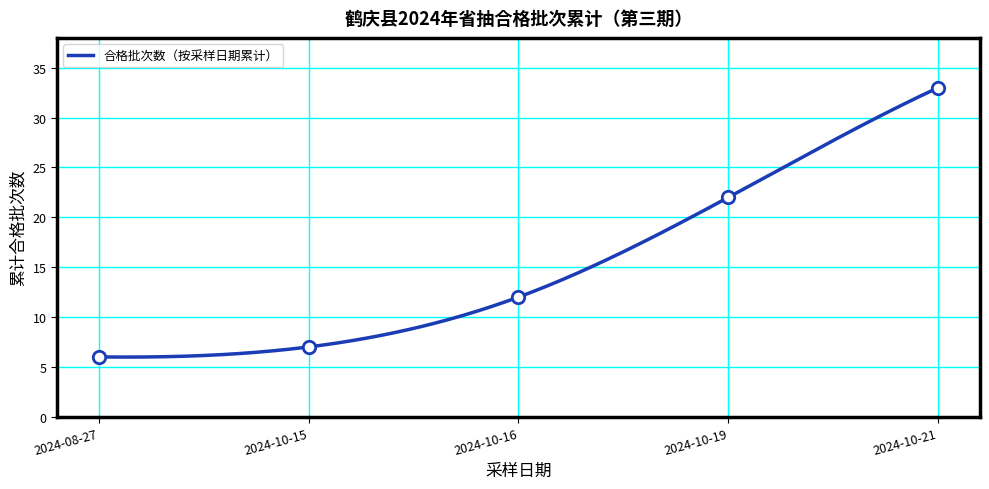

What is the highest value of the 合格批次数（按采样日期累计） series?

33.0